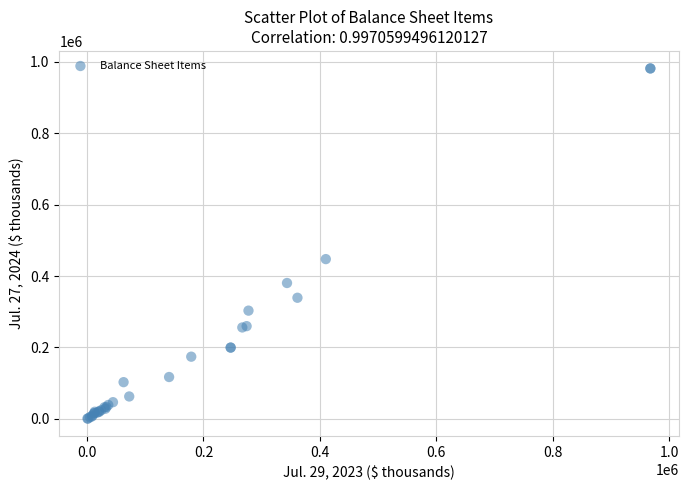

What Y value in the scatter plot is closest to 491271?

447559